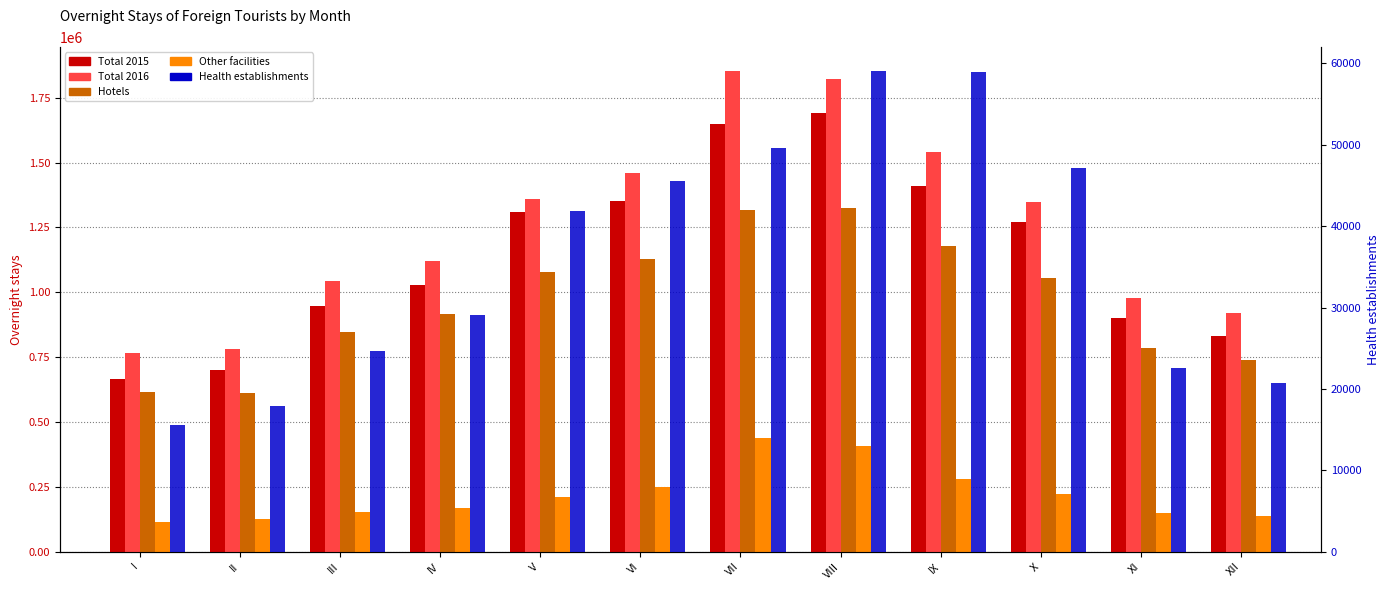

What is the total value across all series at II?

2240041